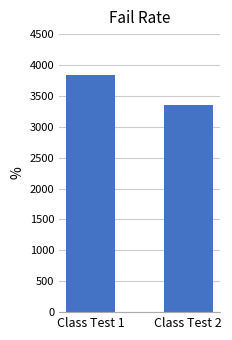

What is the average value?

3600